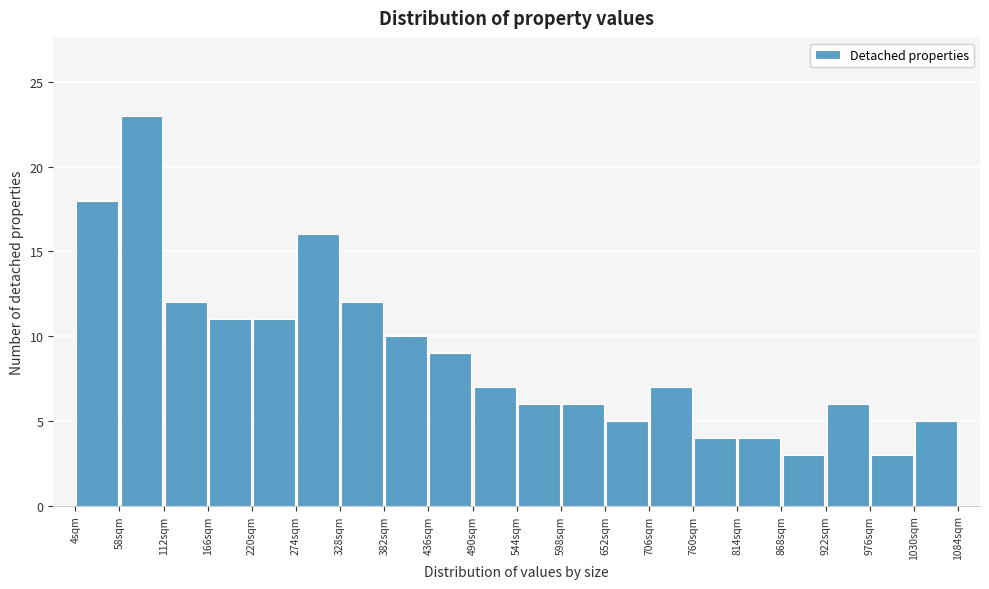

How tall is the bar that spans 922 to 976 on the x-axis? Neither the bar edges nor the heights are printed on the chart, so give them approximately, as read against the axes.

6